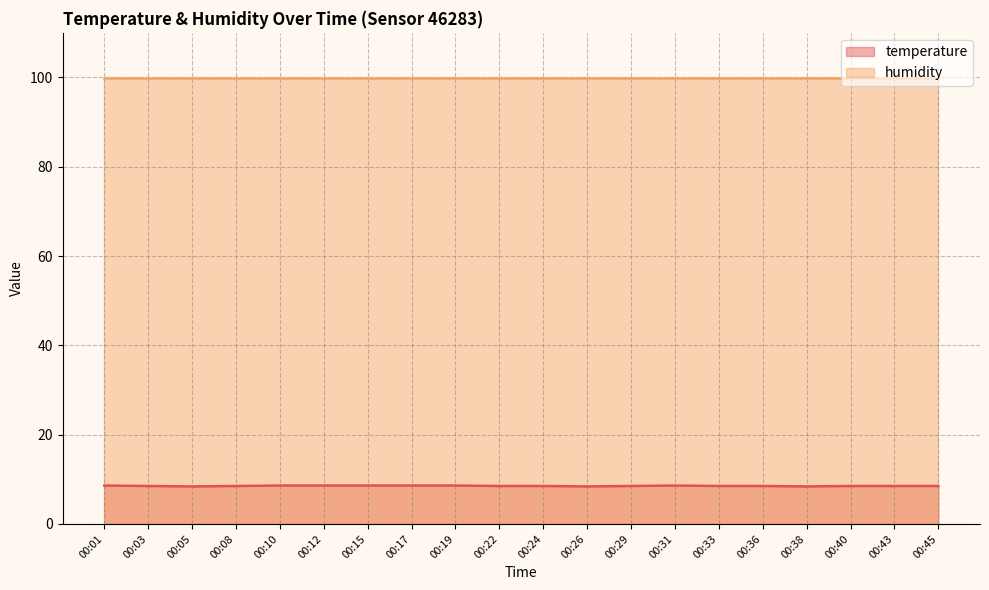

The value of temperature at 00:40 is 8.5. True or false?

True